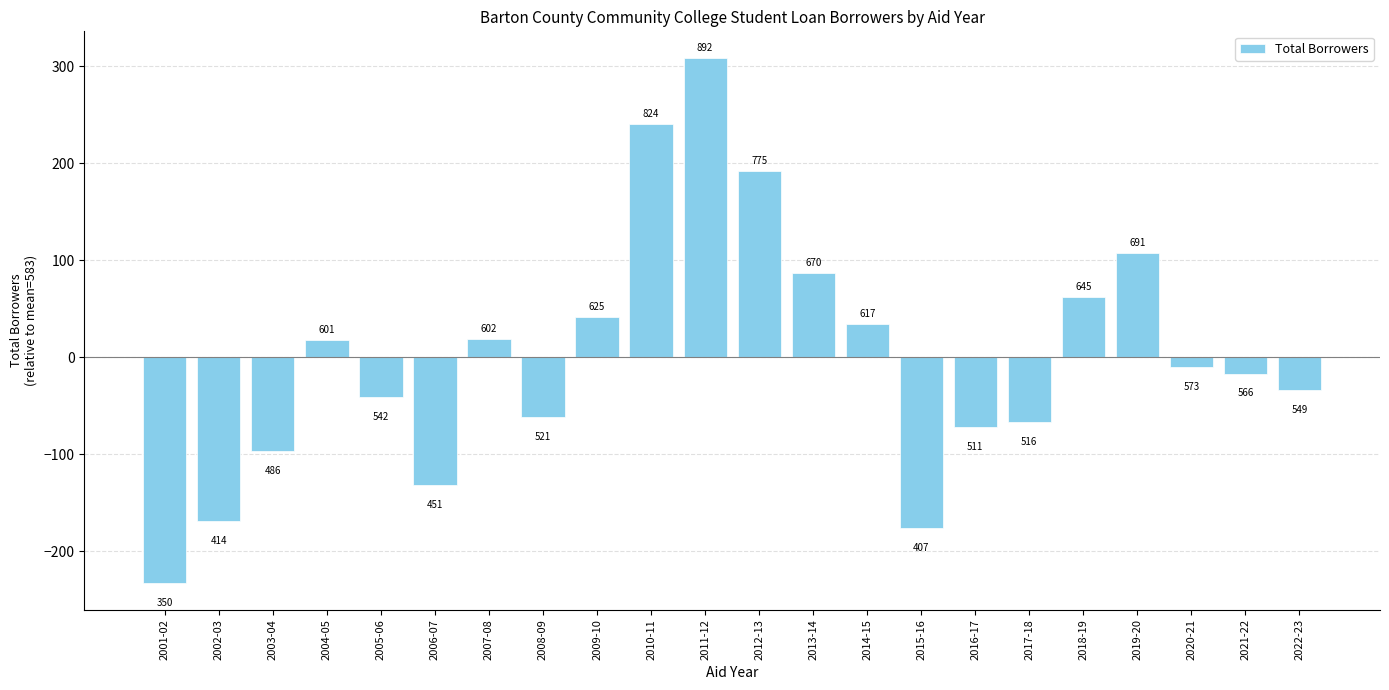

How many bars are there in total?

22